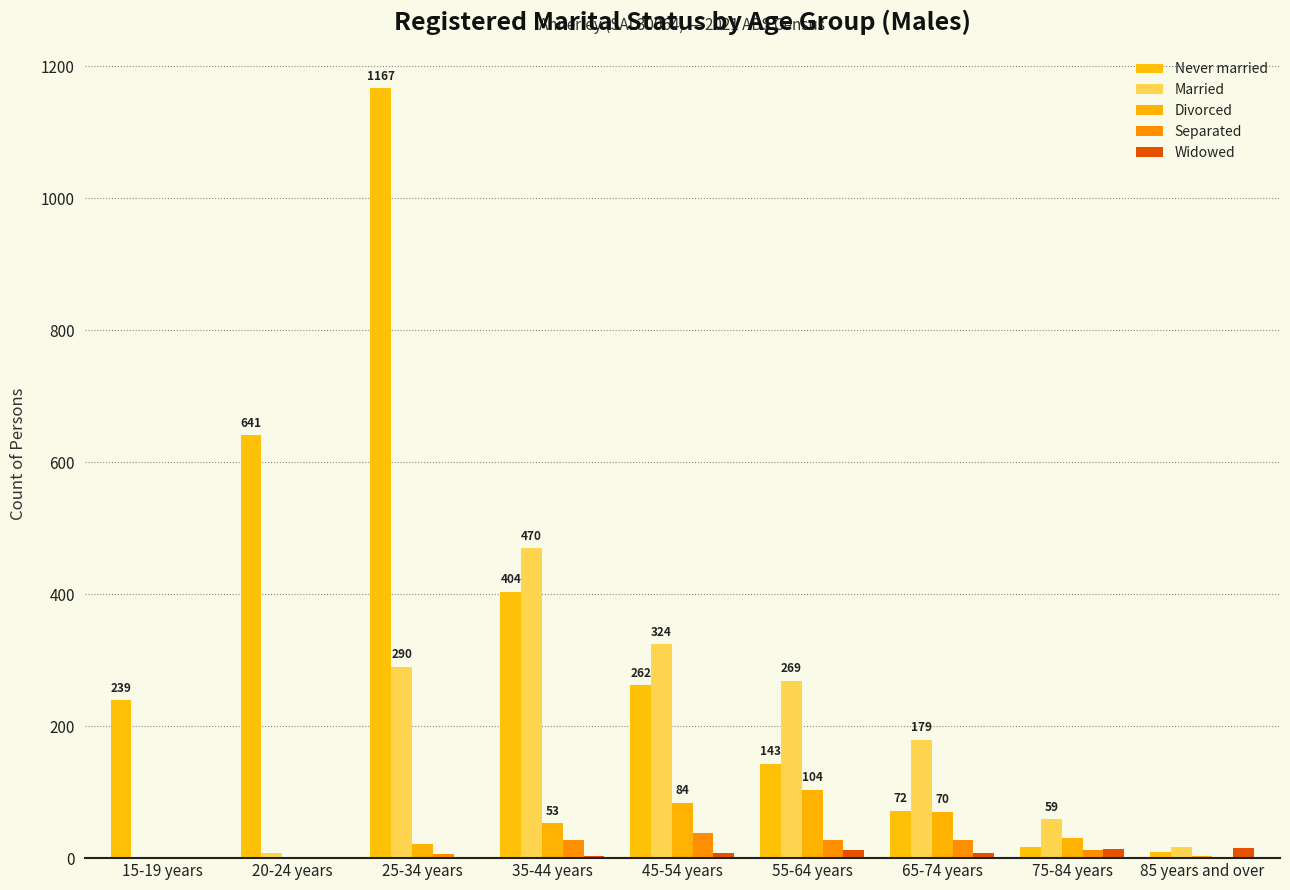

How many groups of bars are there?

9